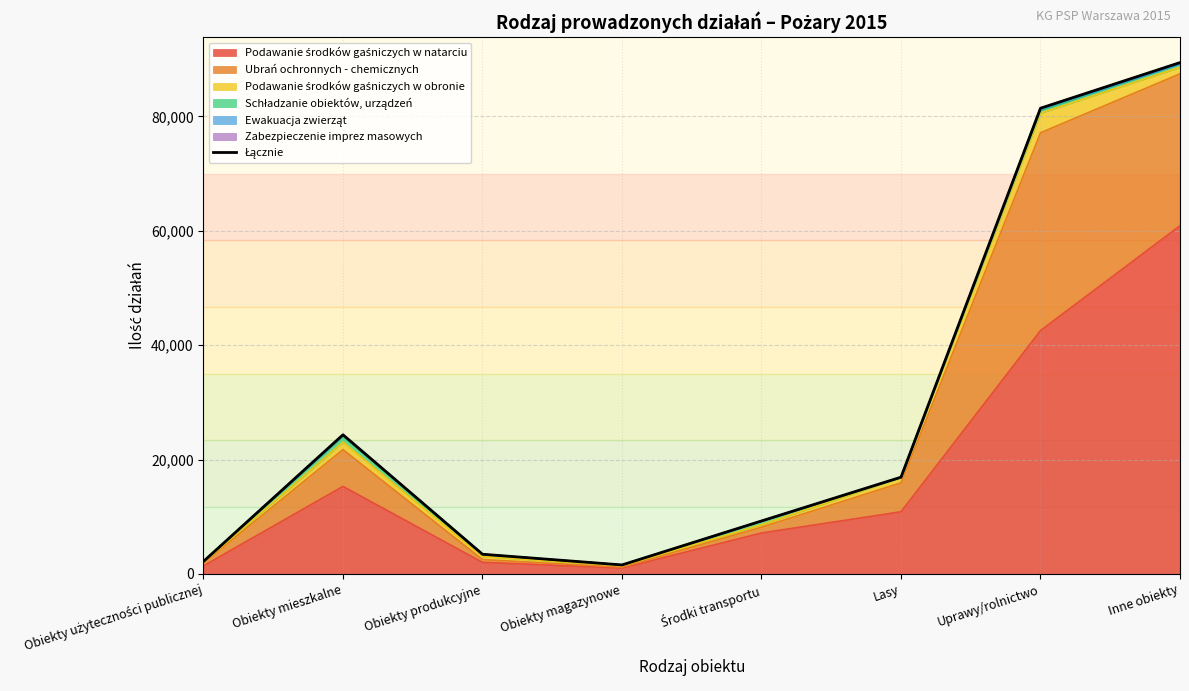

Rank the categories by value from highest to lowest.

Inne obiekty, Uprawy/rolnictwo, Obiekty mieszkalne, Lasy, Środki transportu, Obiekty produkcyjne, Obiekty użyteczności publicznej, Obiekty magazynowe